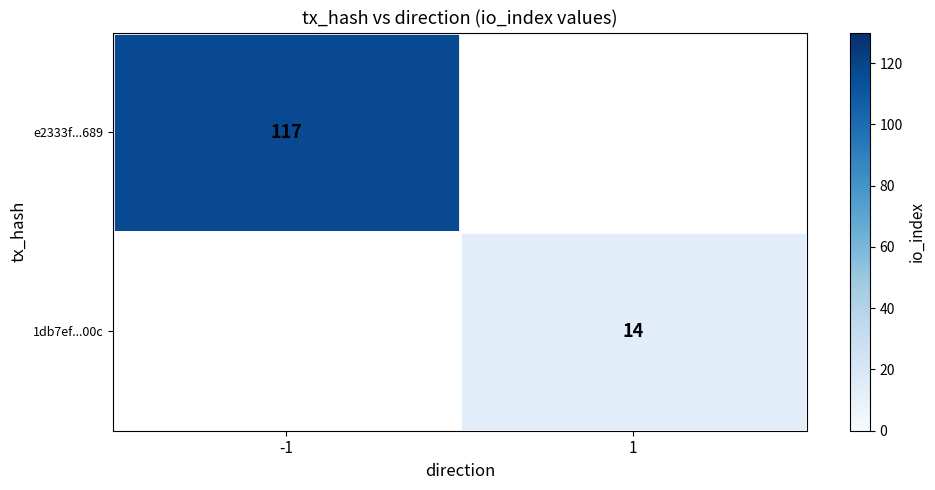

How many categories are shown in the chart?

2